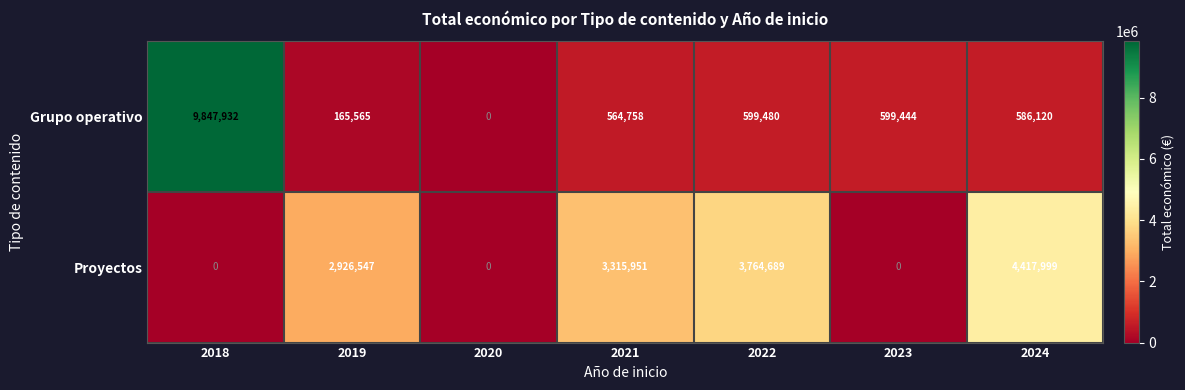

What is the total value across all series at 2019?

3092112